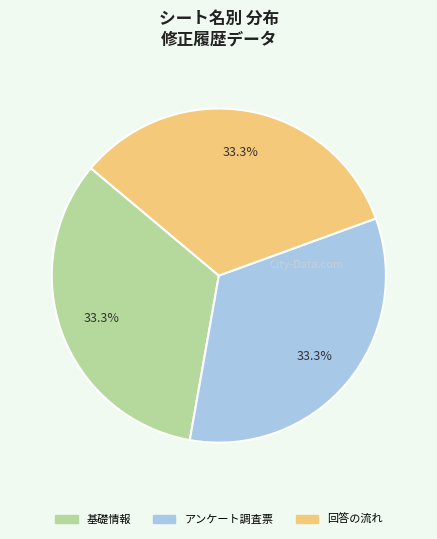

Does any single category account for the majority?

No